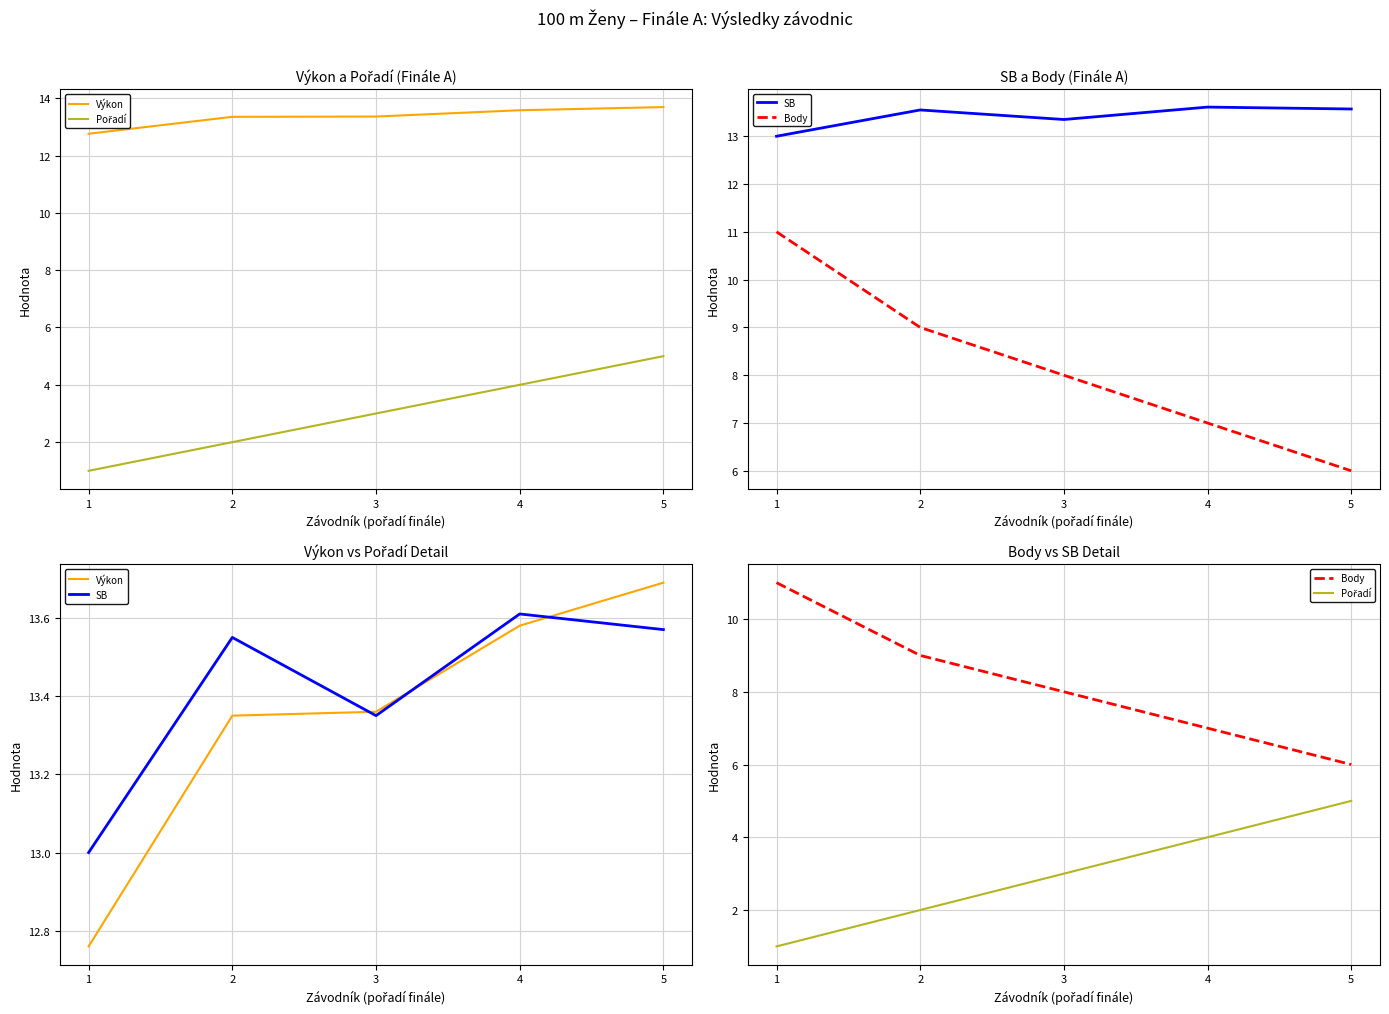

What is the value of the SB point at the 1st from the left?

13.0